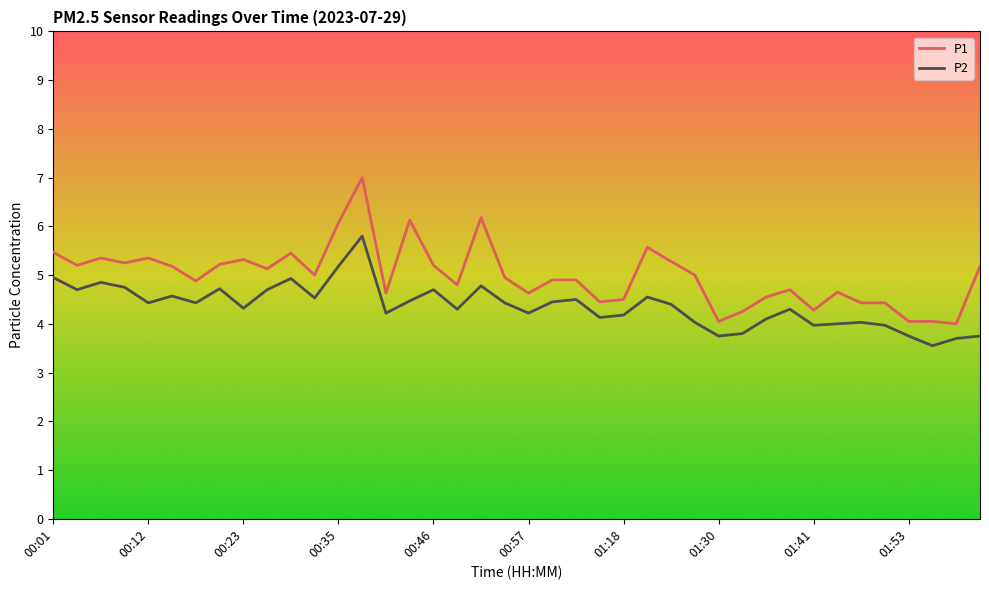

What is the highest value of the P2 series?

5.8